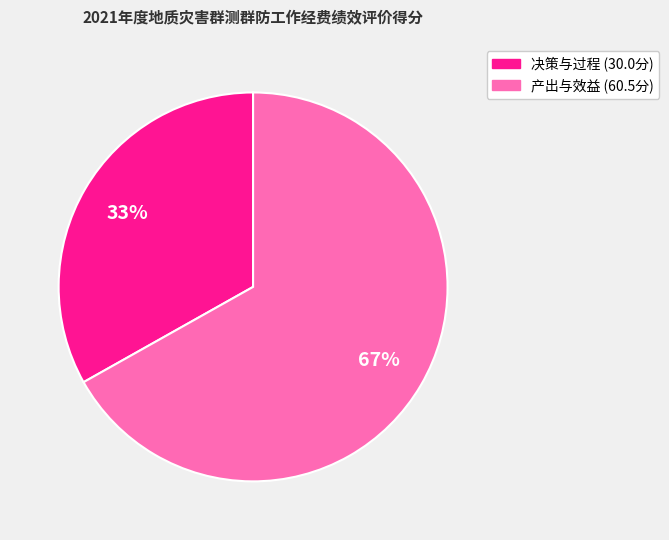

Is there a majority slice in this chart?

Yes